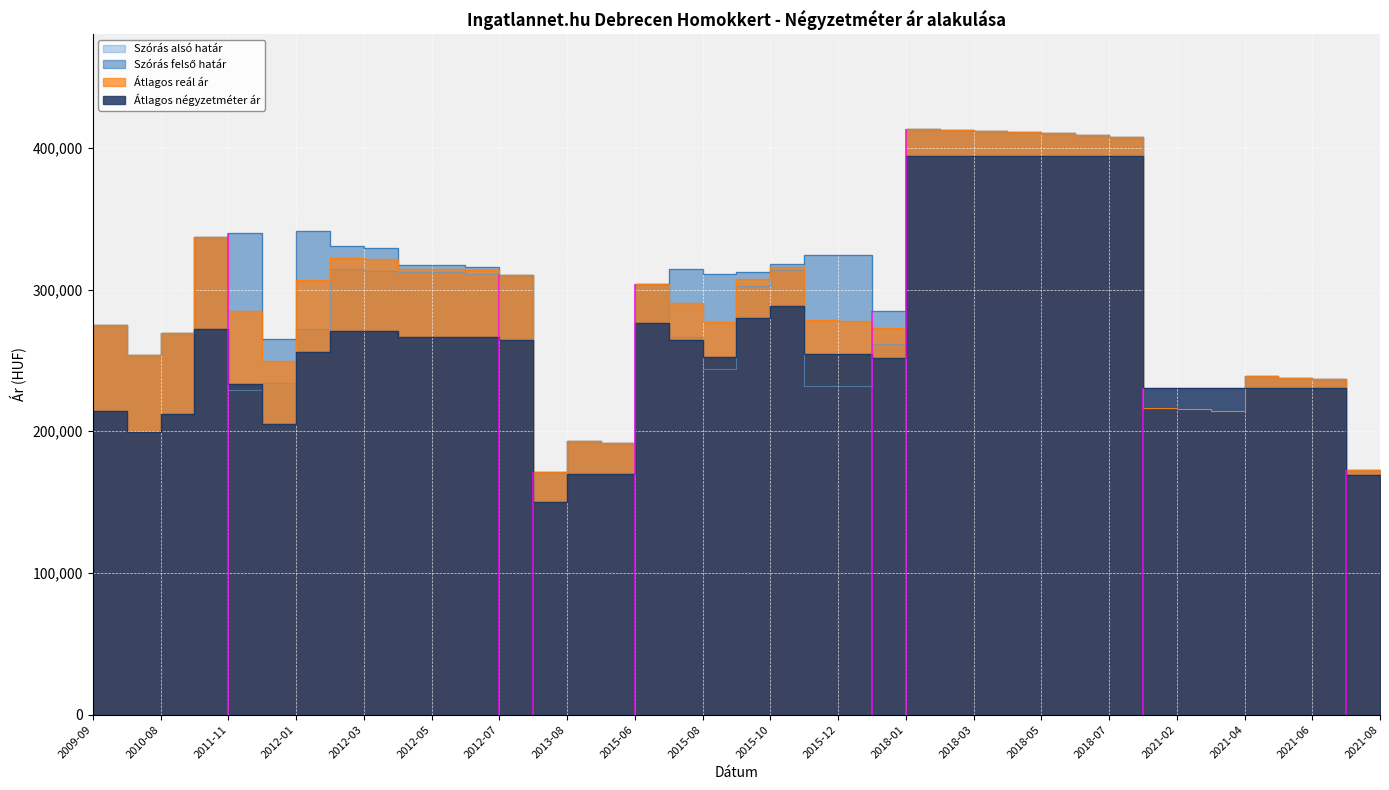

List the labels in order of Szórás felső határ value, largest first.

2018-01, 2018-02, 2018-03, 2018-04, 2018-05, 2018-06, 2018-07, 2012-01, 2011-11, 2011-05, 2012-02, 2012-03, 2015-11, 2015-12, 2015-10, 2012-04, 2012-05, 2012-06, 2015-07, 2015-09, 2015-08, 2012-07, 2015-06, 2016-07, 2009-09, 2010-08, 2011-12, 2010-06, 2021-04, 2021-05, 2021-06, 2021-01, 2021-02, 2021-03, 2013-08, 2013-09, 2021-07, 2021-08, 2013-07